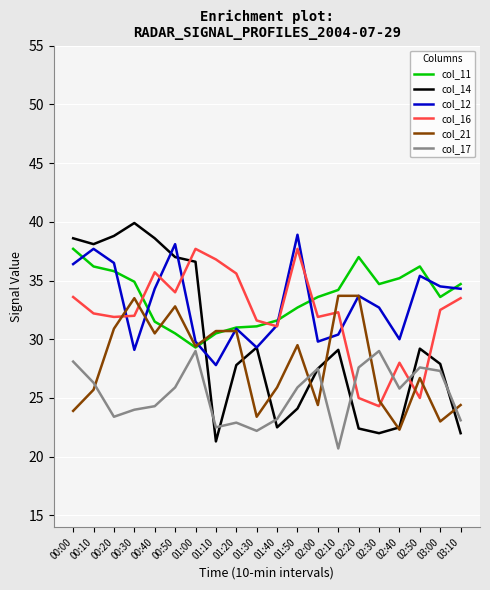

Which series has the widest spread of values?

col_14